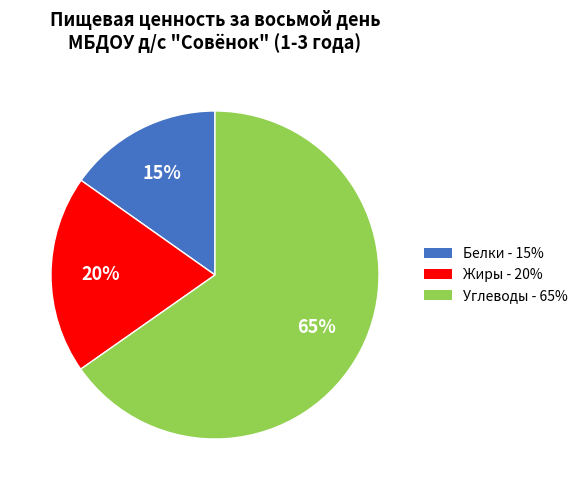

What is the majority slice?

Углеводы